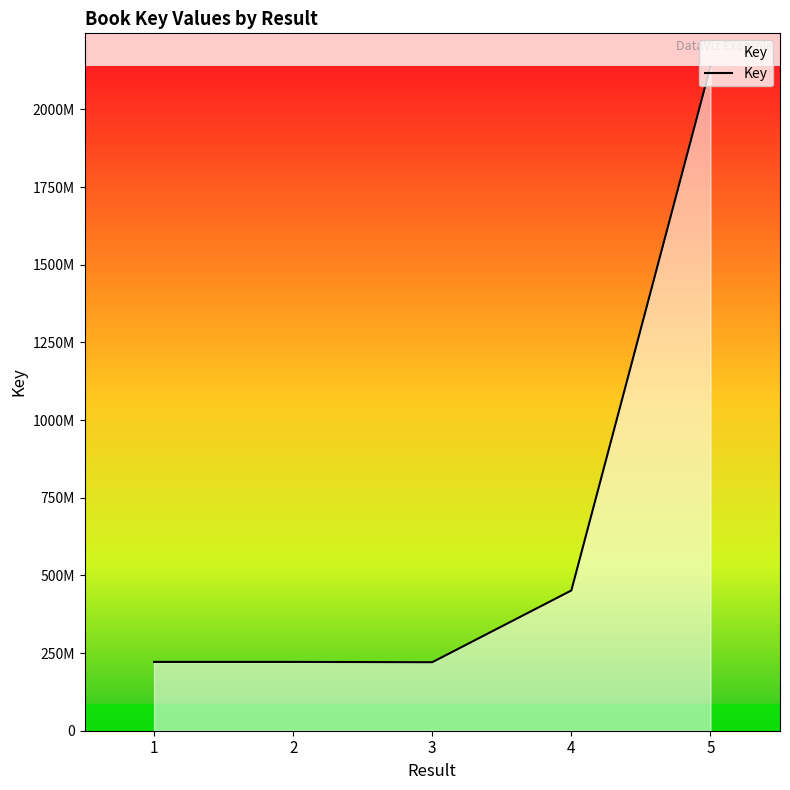

Does the chart display data point markers on the line(s)?

No